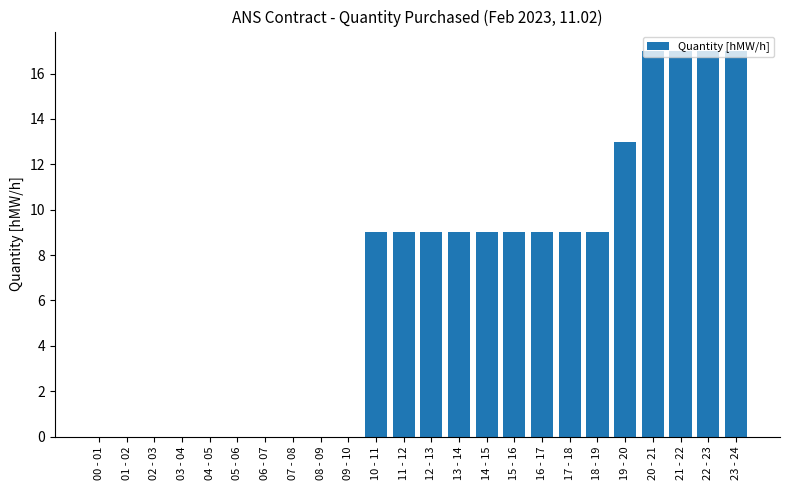

Are the bars grouped side by side (vs. stacked)?

No